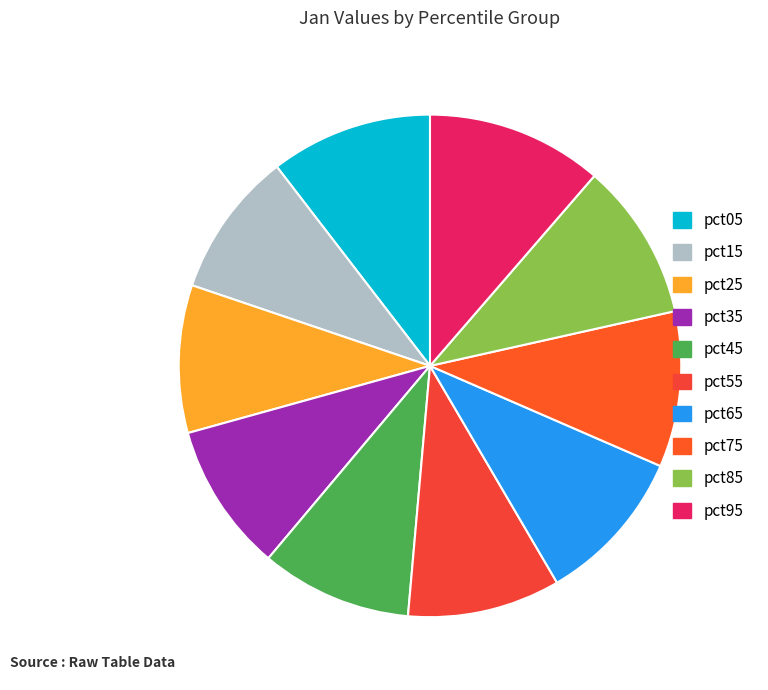

Is it true that pct85 is 10% of the pie?

True